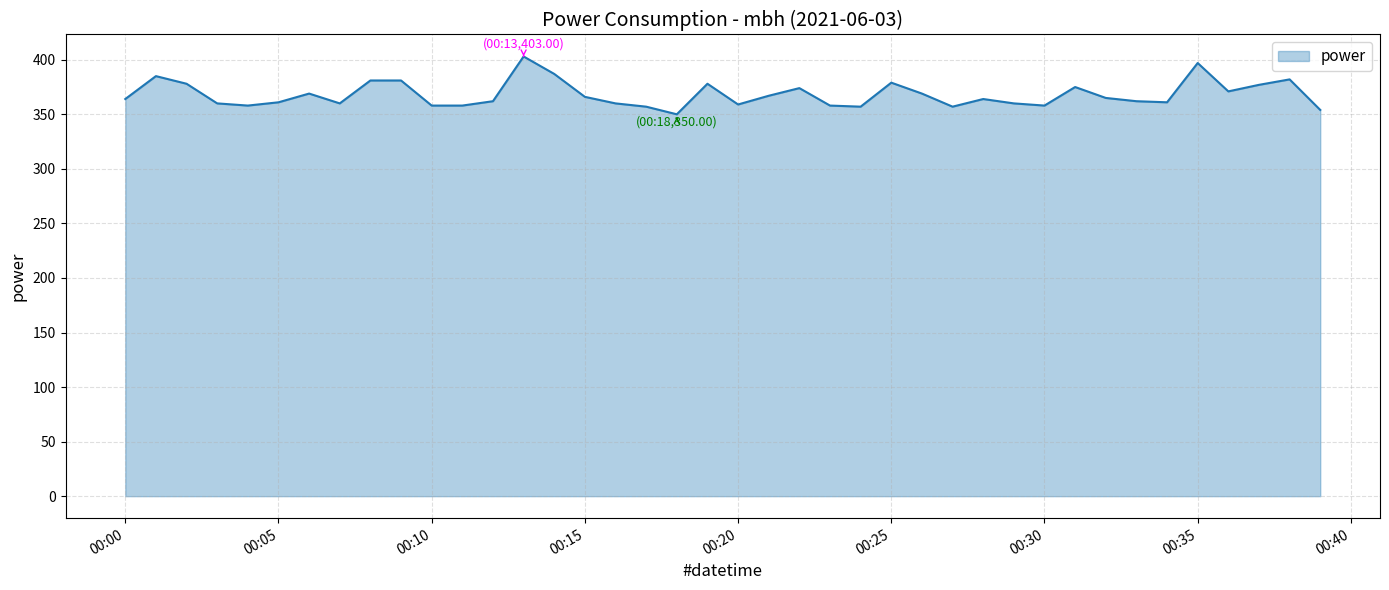

What is the greatest value displayed?

403